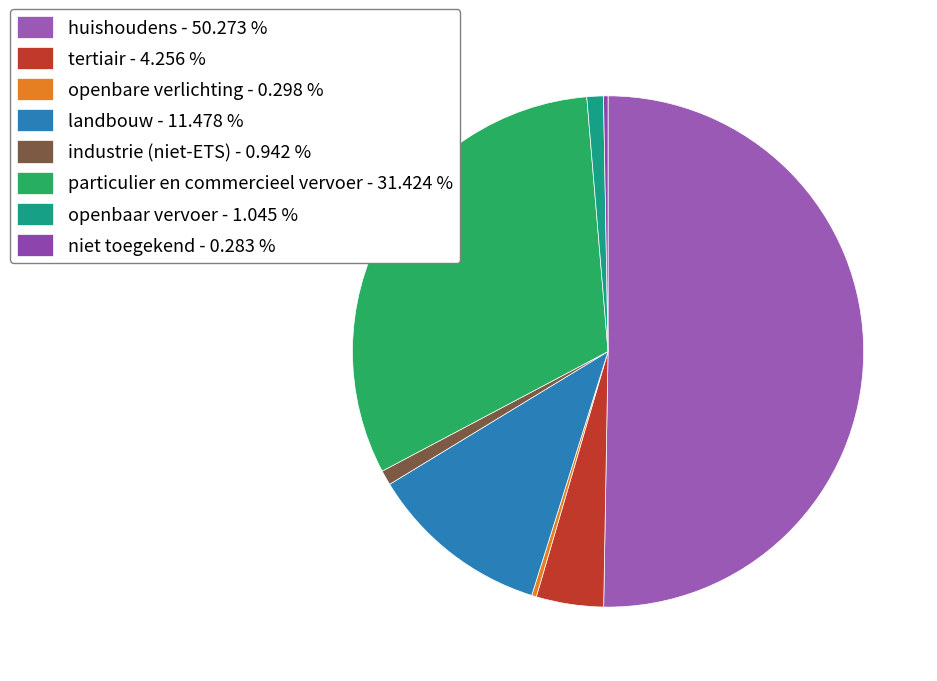

Which slice represents more than half of the pie?

huishoudens